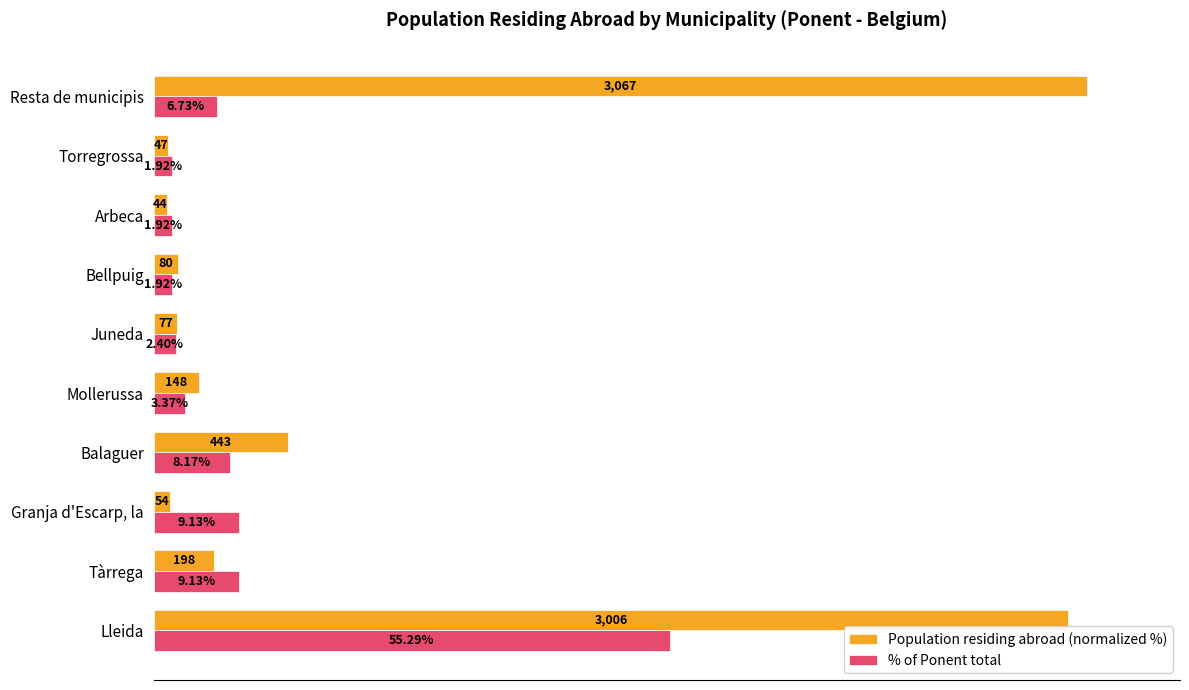

Which series has the widest spread of values?

Population residing abroad (normalized %)